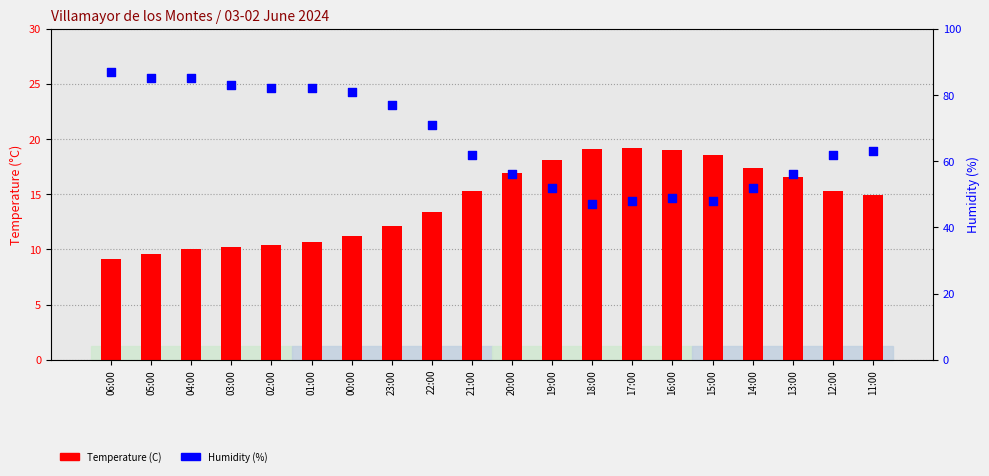

Which series has the largest total across all categories?

Humidity (%)